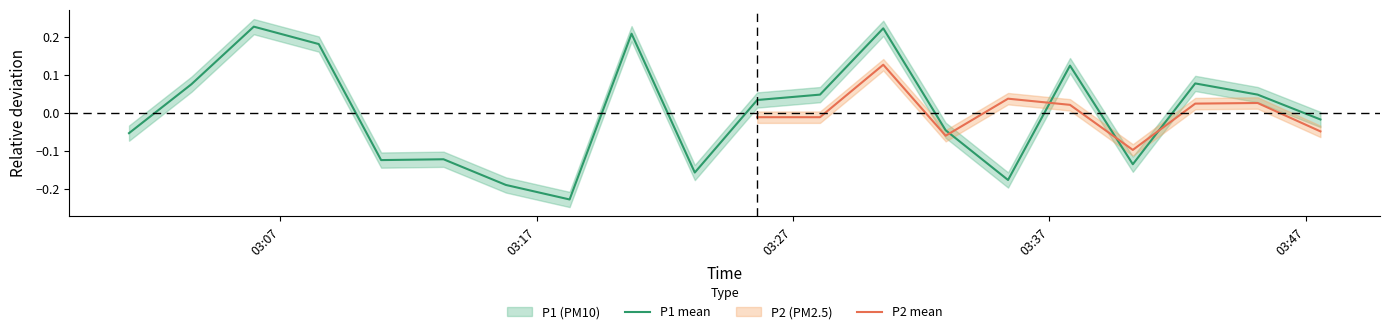

What is the smallest value displayed?

-0.2